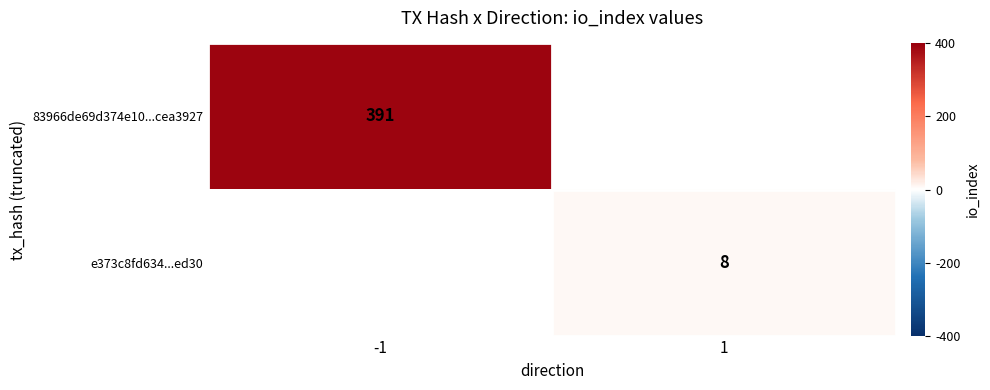

True or false: e373c8fd634...ed30 has a value of 8 at 1.

True